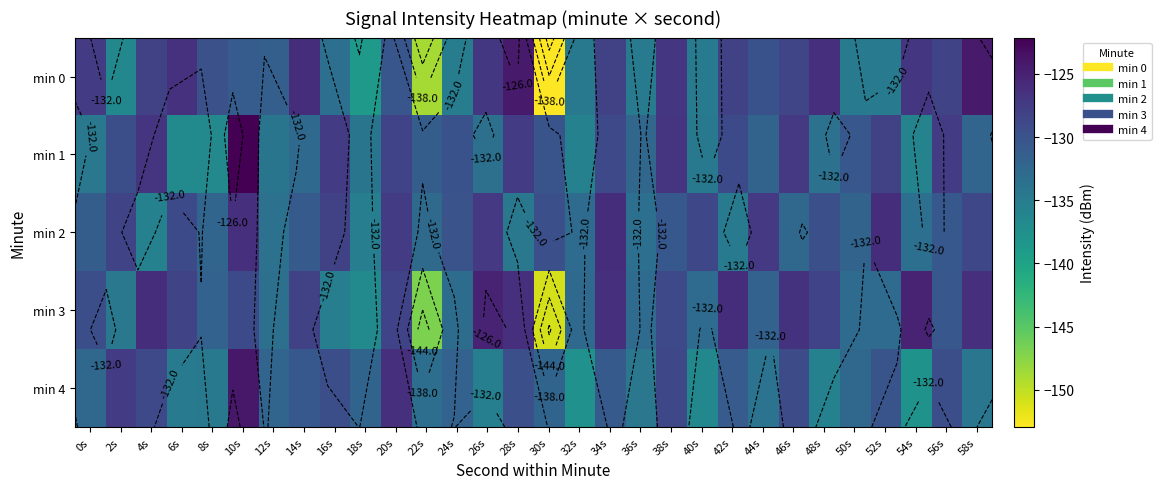

At which label does min 2 reach its peak?

34s